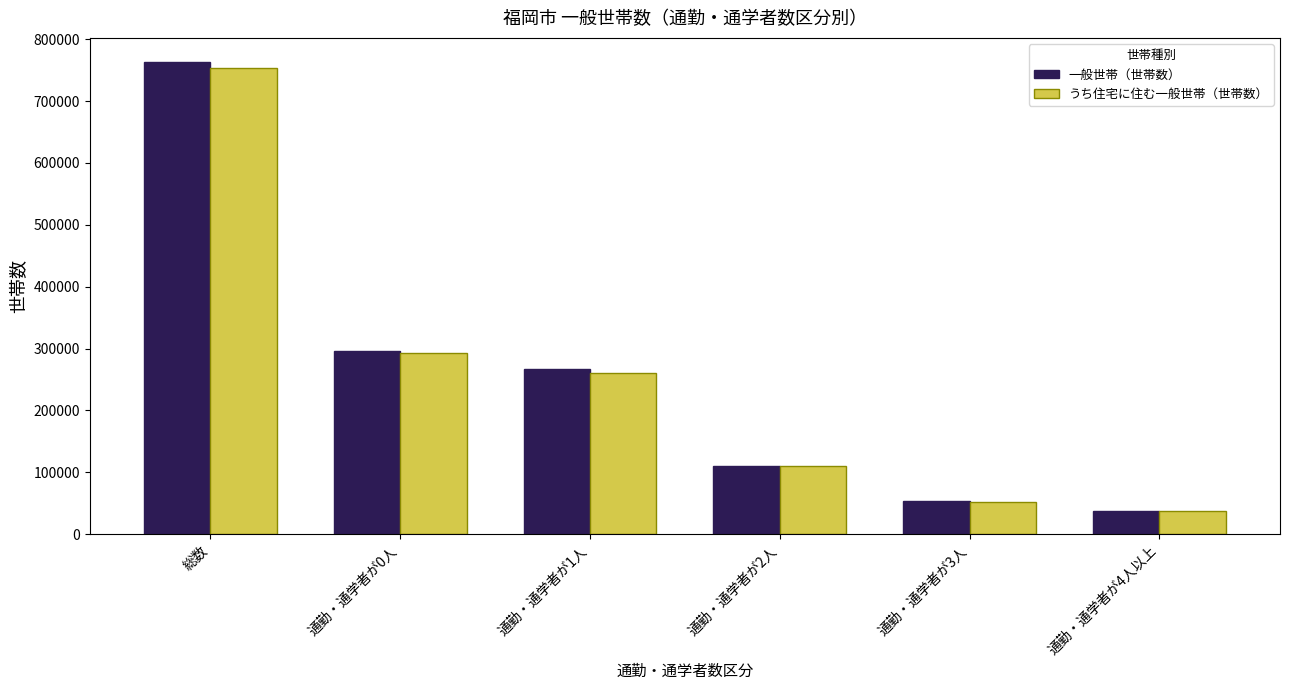

Reading left to right, extract all data points from this chart.

一般世帯（世帯数）: 総数=763824	通勤・通学者が0人=295883	通勤・通学者が1人=266282	通勤・通学者が2人=110892	通勤・通学者が3人=53042	通勤・通学者が4人以上=37725
うち住宅に住む一般世帯（世帯数）: 総数=753984	通勤・通学者が0人=293568	通勤・通学者が1人=259902	通勤・通学者が2人=110274	通勤・通学者が3人=52726	通勤・通学者が4人以上=37514